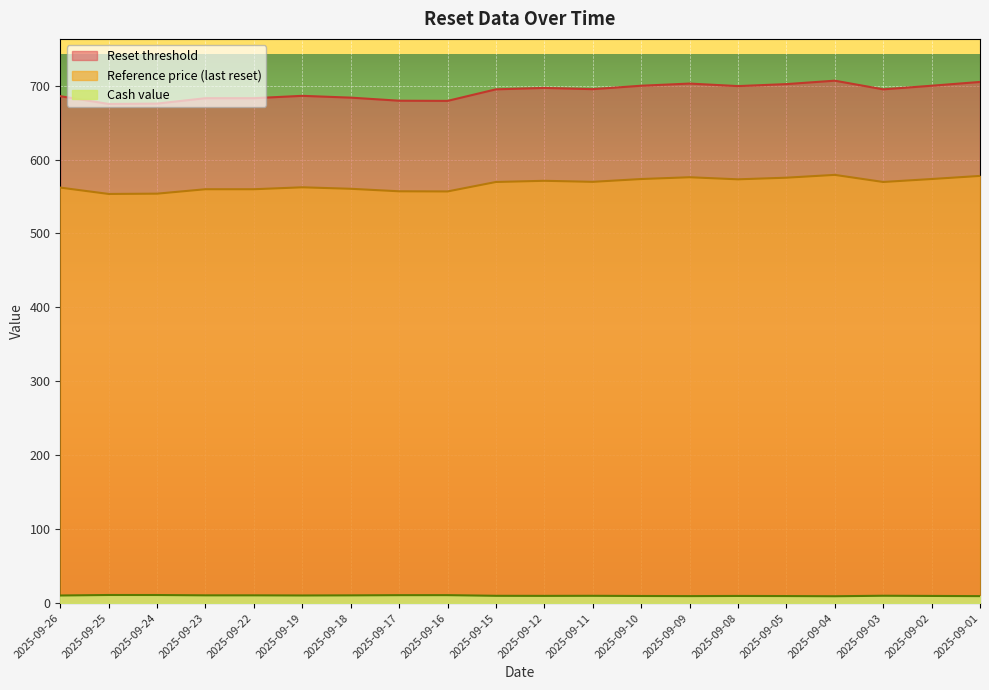

What is the greatest value displayed?

706.6